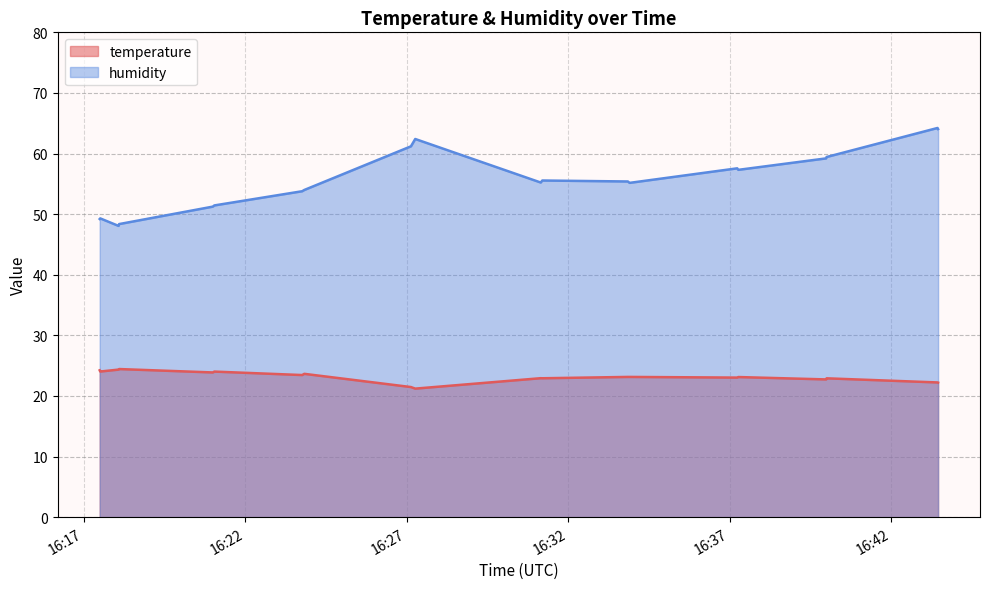

What is the value of the humidity point at the 3rd from the left?

48.1